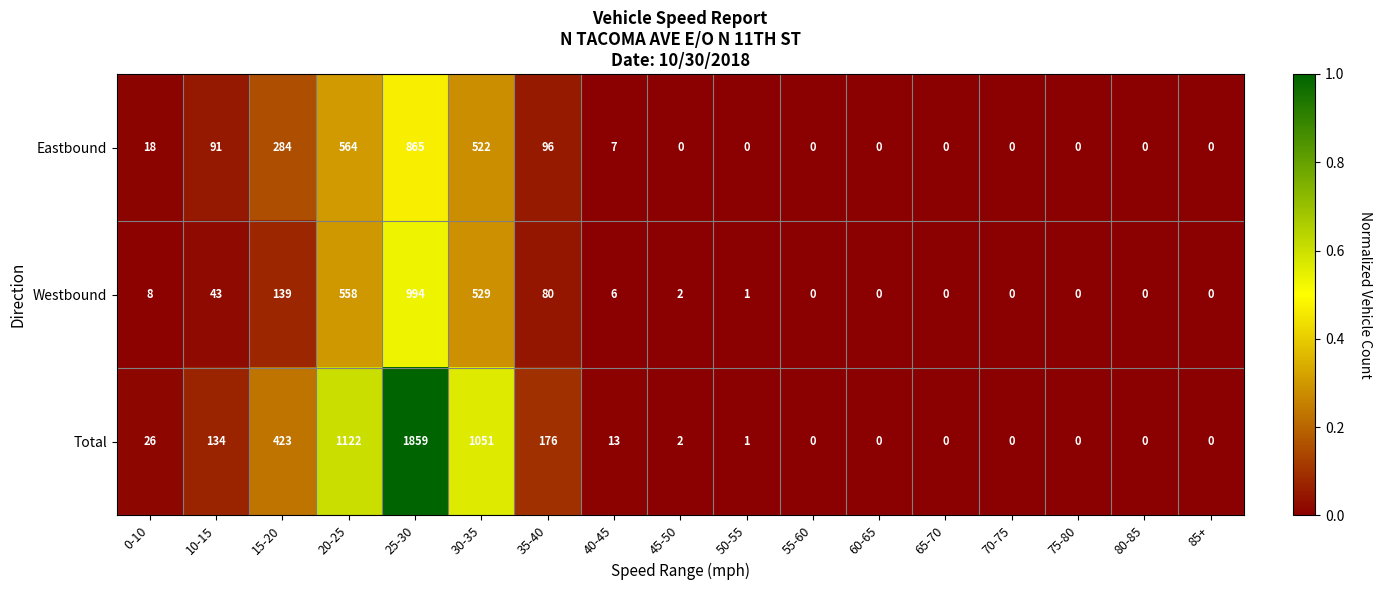

At which category does the chart reach its peak across all series?

25-30